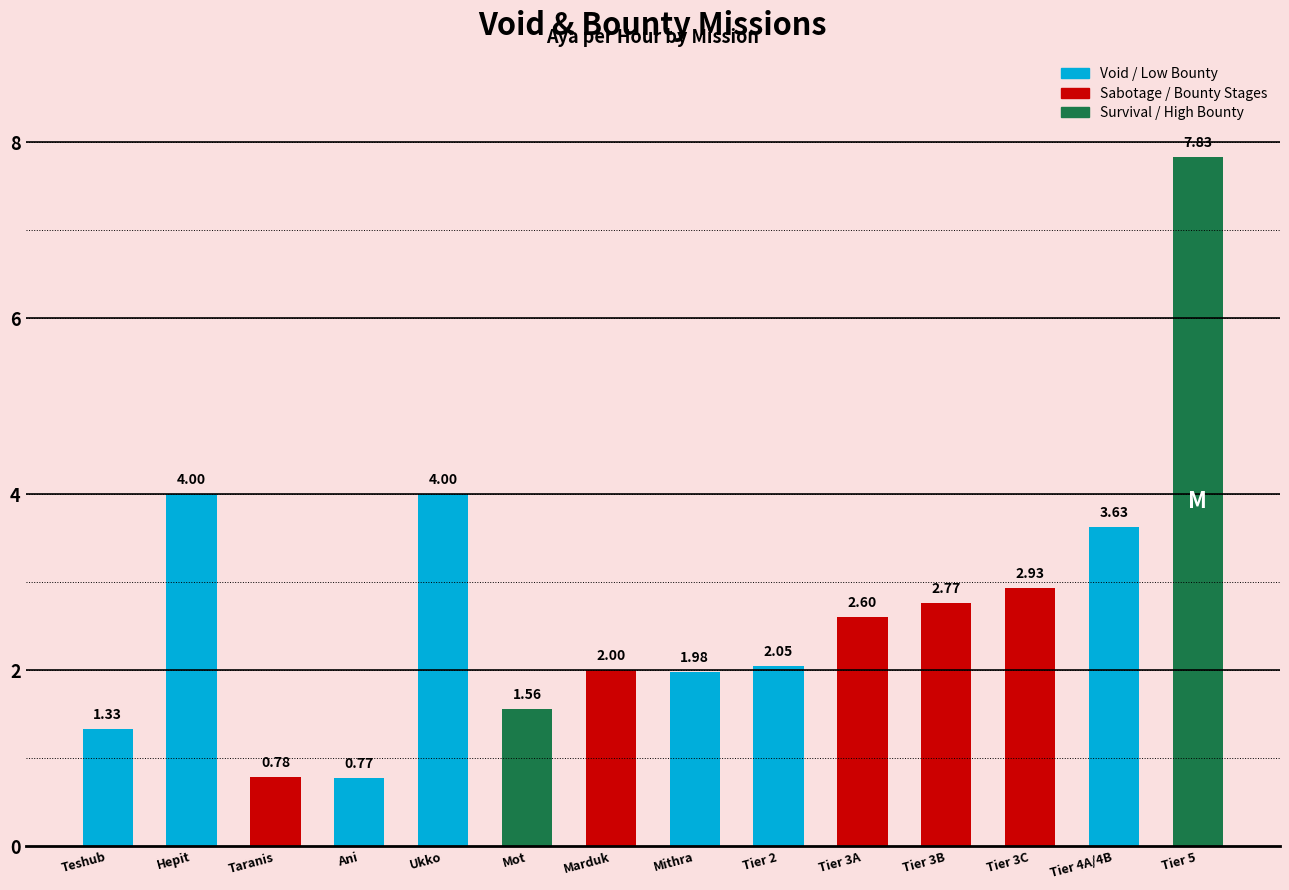

What is the sum of the values at Mot and Taranis?

2.3